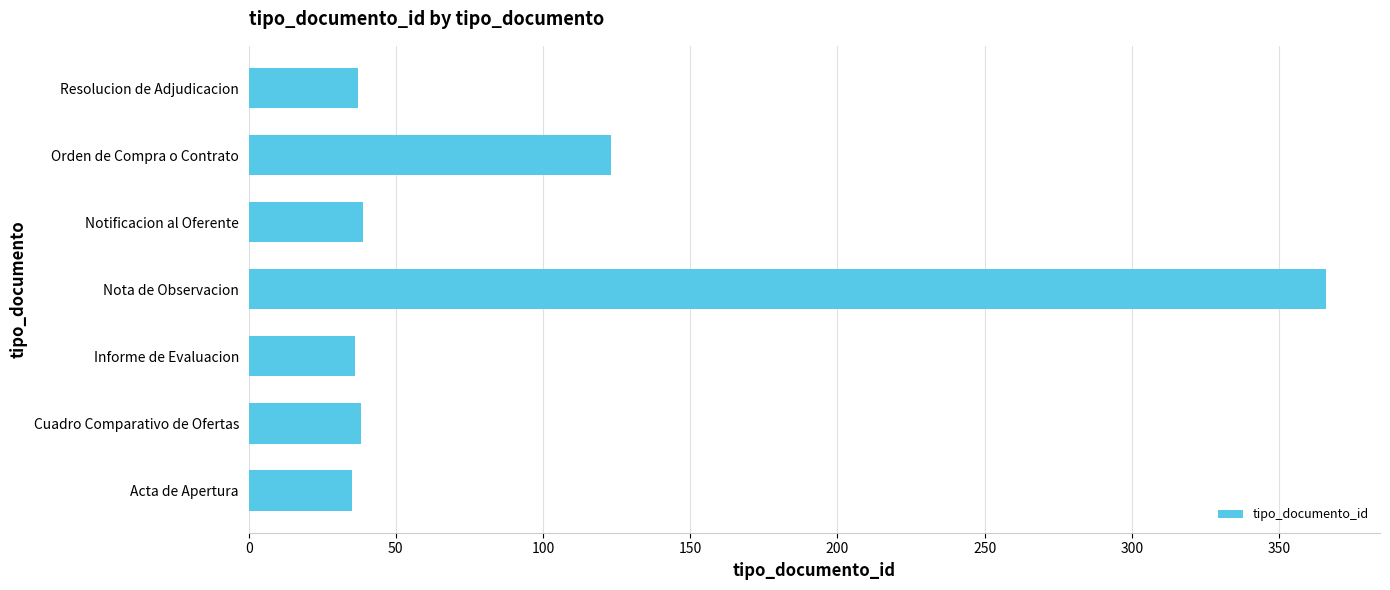

Count the number of data series in this chart.

1